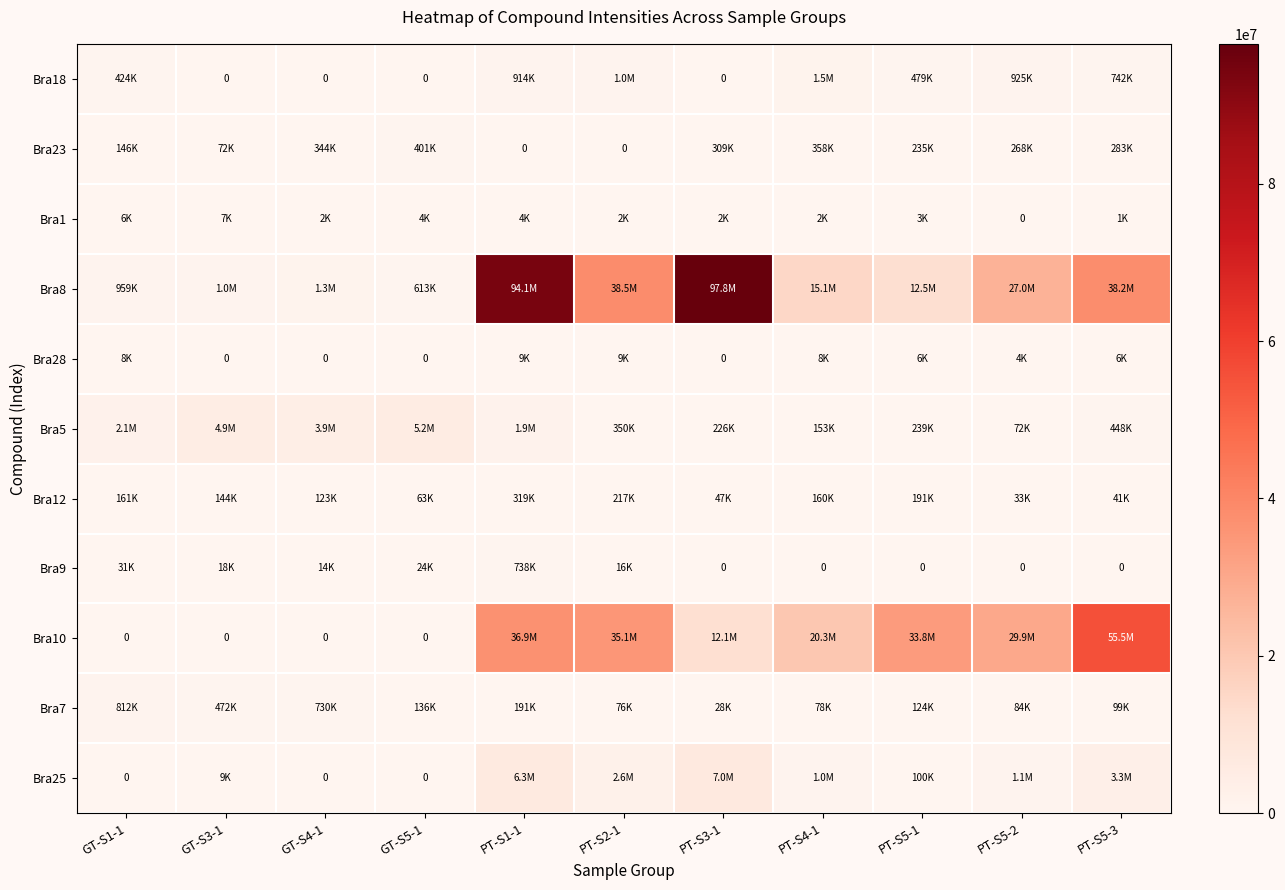

At GT-S4-1, list the series in order from largest to smallest.

Bra5, Bra8, Bra7, Bra23, Bra12, Bra9, Bra1, Bra18, Bra28, Bra10, Bra25